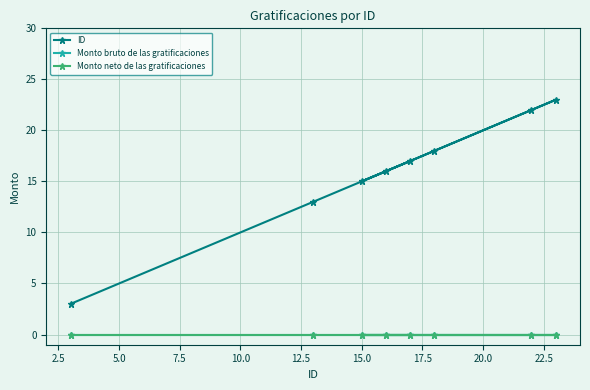

Is this an area chart (filled region under the line)?

No